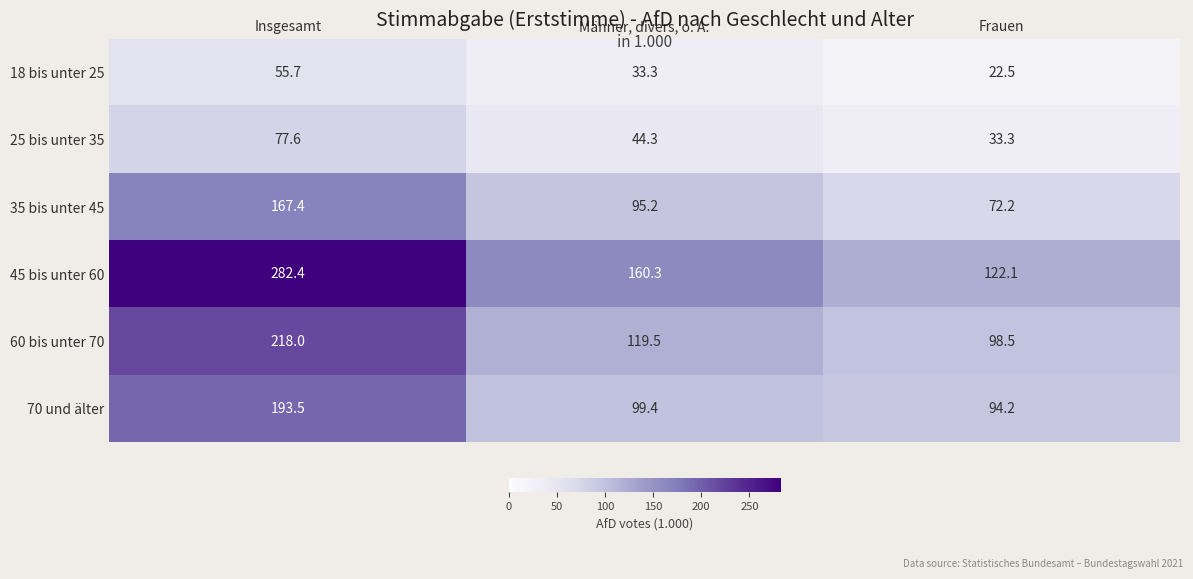

What is the sum of all 18 bis unter 25 values?

111.5